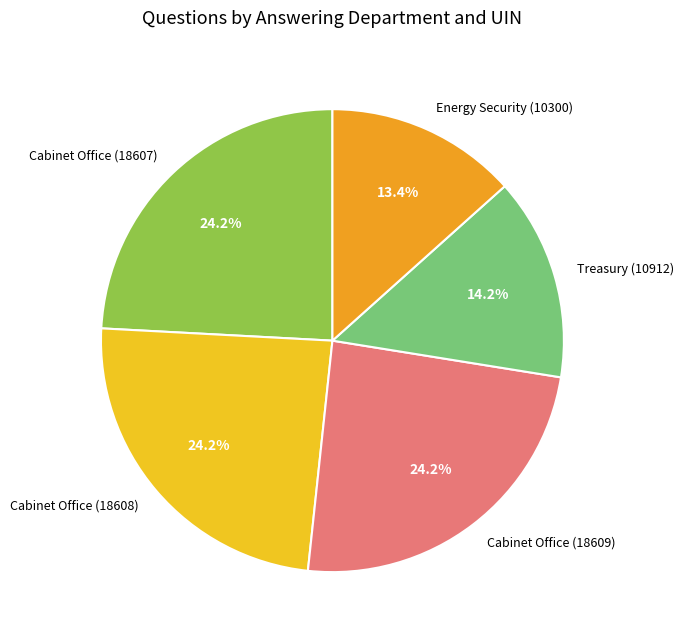

Combined, do Energy Security (10300) and Cabinet Office (18607) account for over 50%?

No